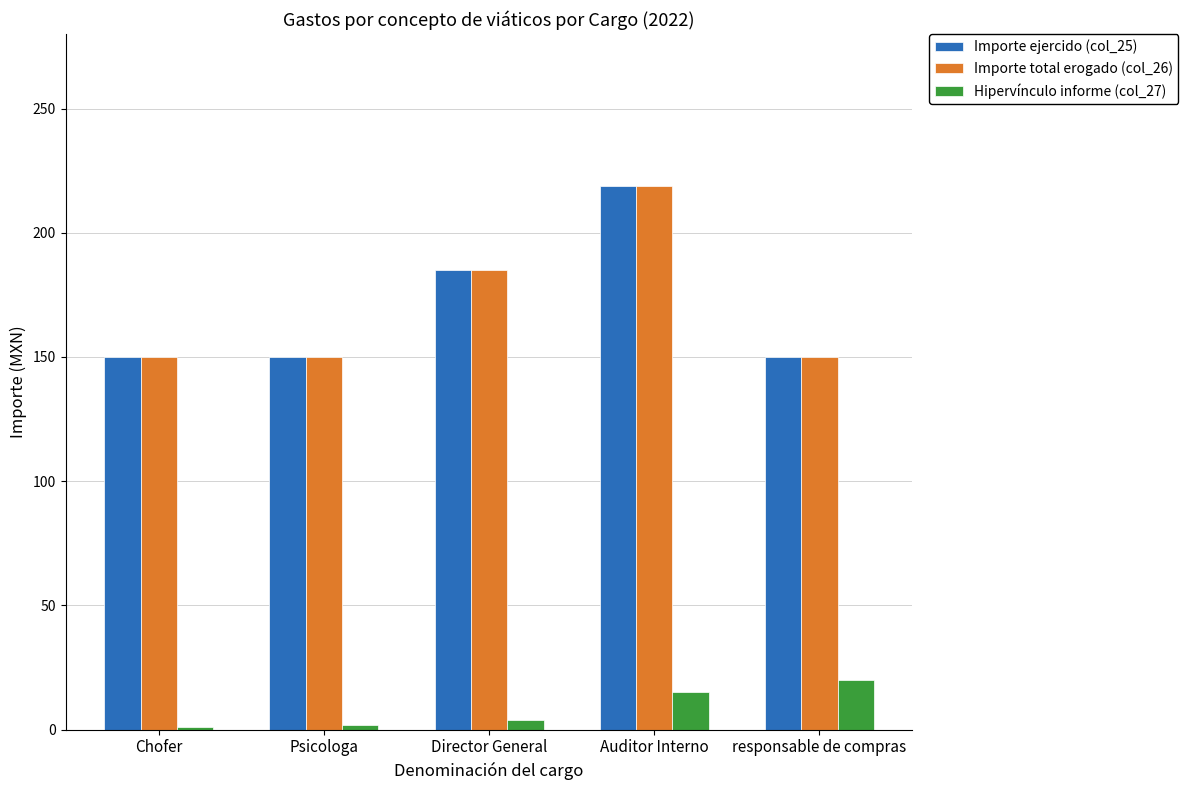

The value of Hipervínculo informe (col_27) at responsable de compras is 20. True or false?

True